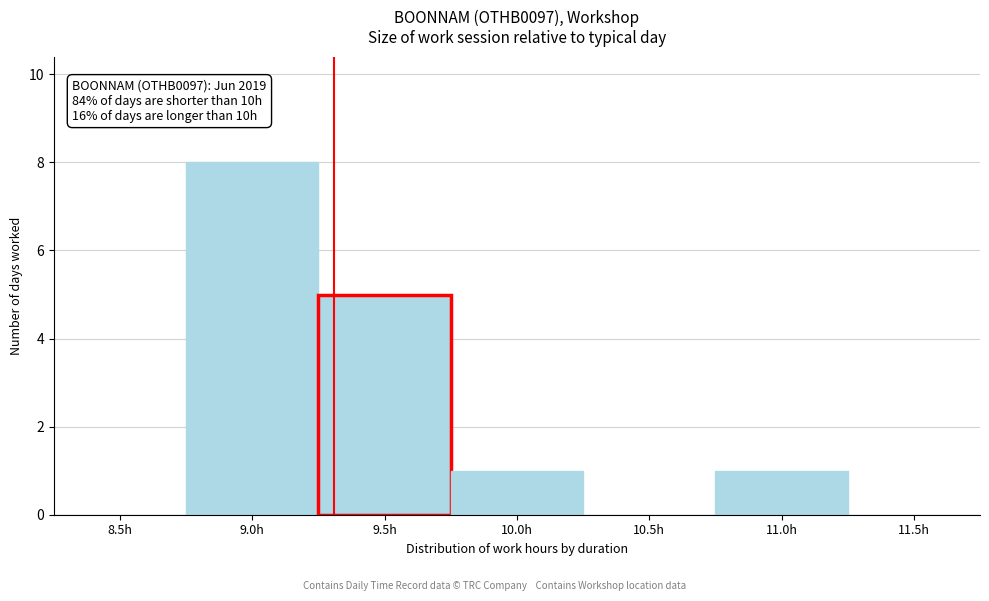

Reading left to right, transcribe all the data shown in this chart.

8.5h=0	9.0h=8	9.5h=5	10.0h=1	10.5h=0	11.0h=1	11.5h=0